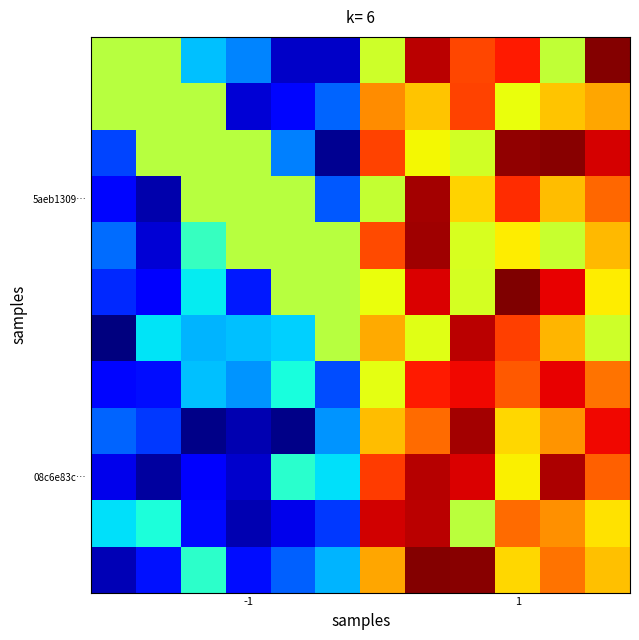

How many series are shown in this chart?

12